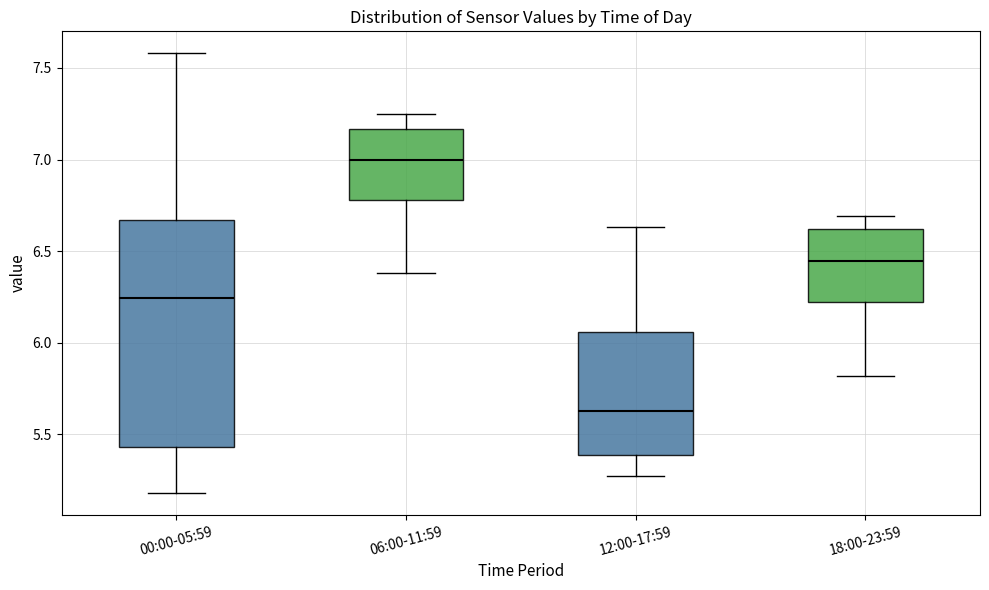

Comparing the boxes themselves (not the whiskers), which one is the tallest?

00:00-05:59